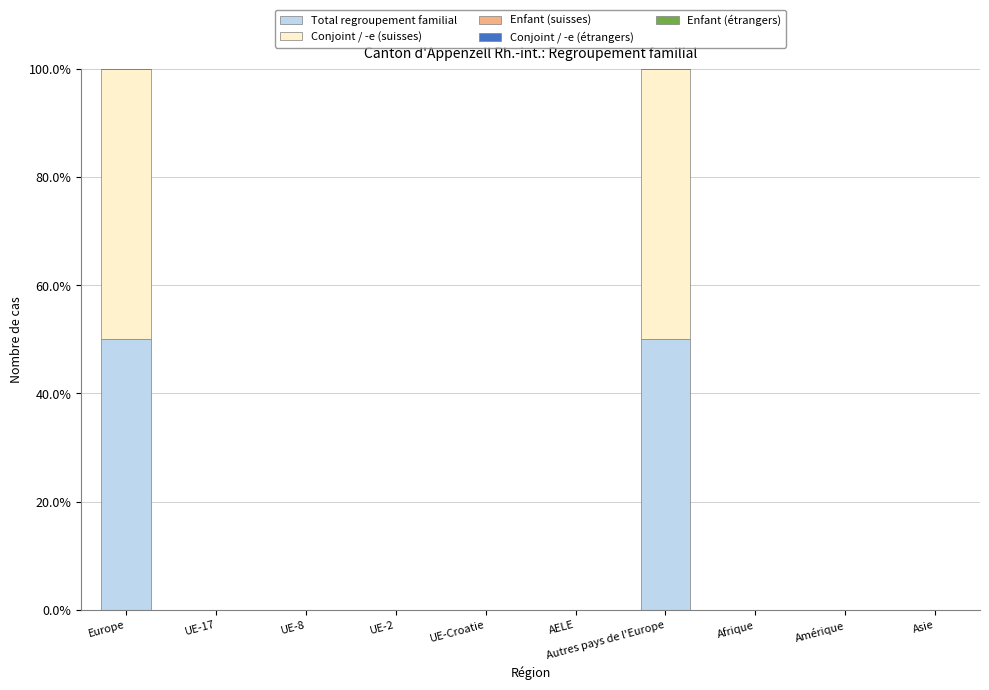

What is the sum of all Total regroupement familial values?

100